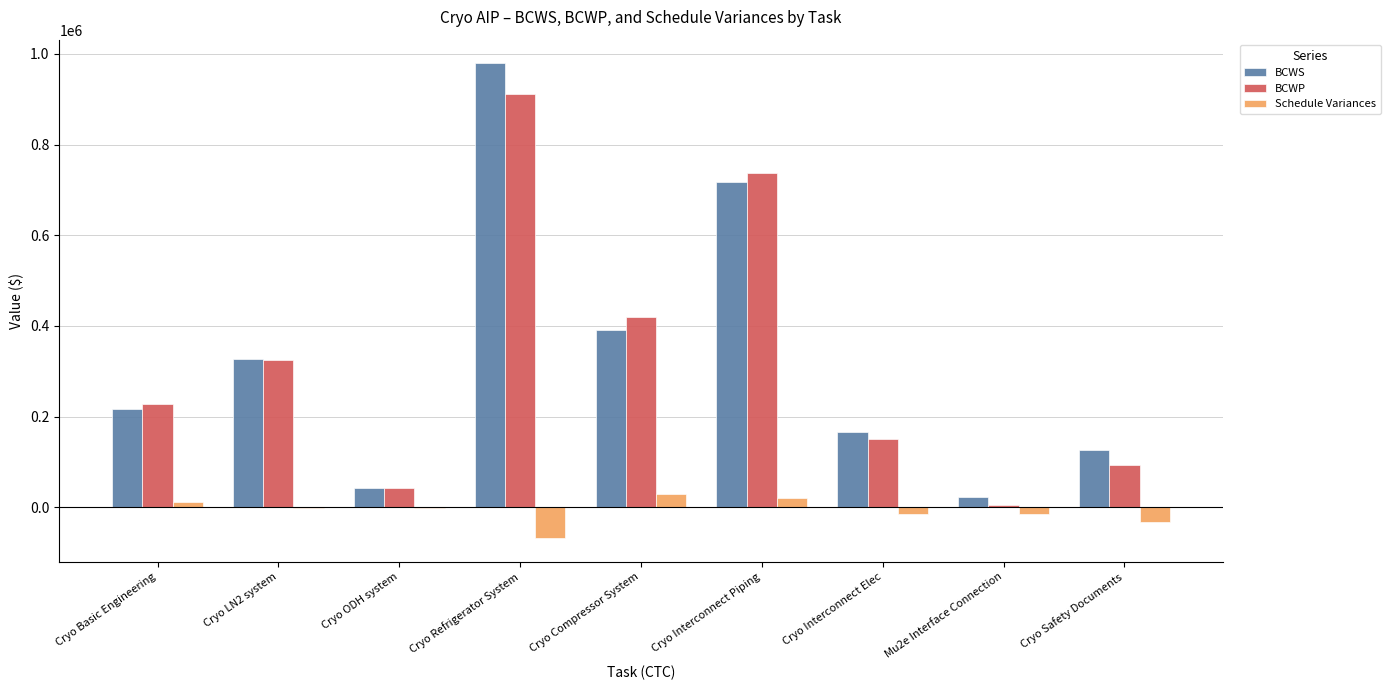

Does the chart contain stacked bars?

No